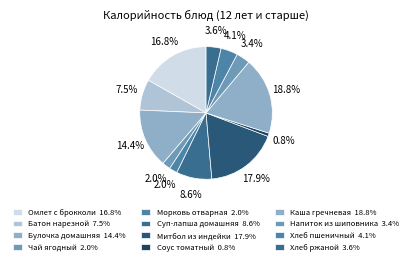

Is Напиток из шиповника the majority of the pie?

No